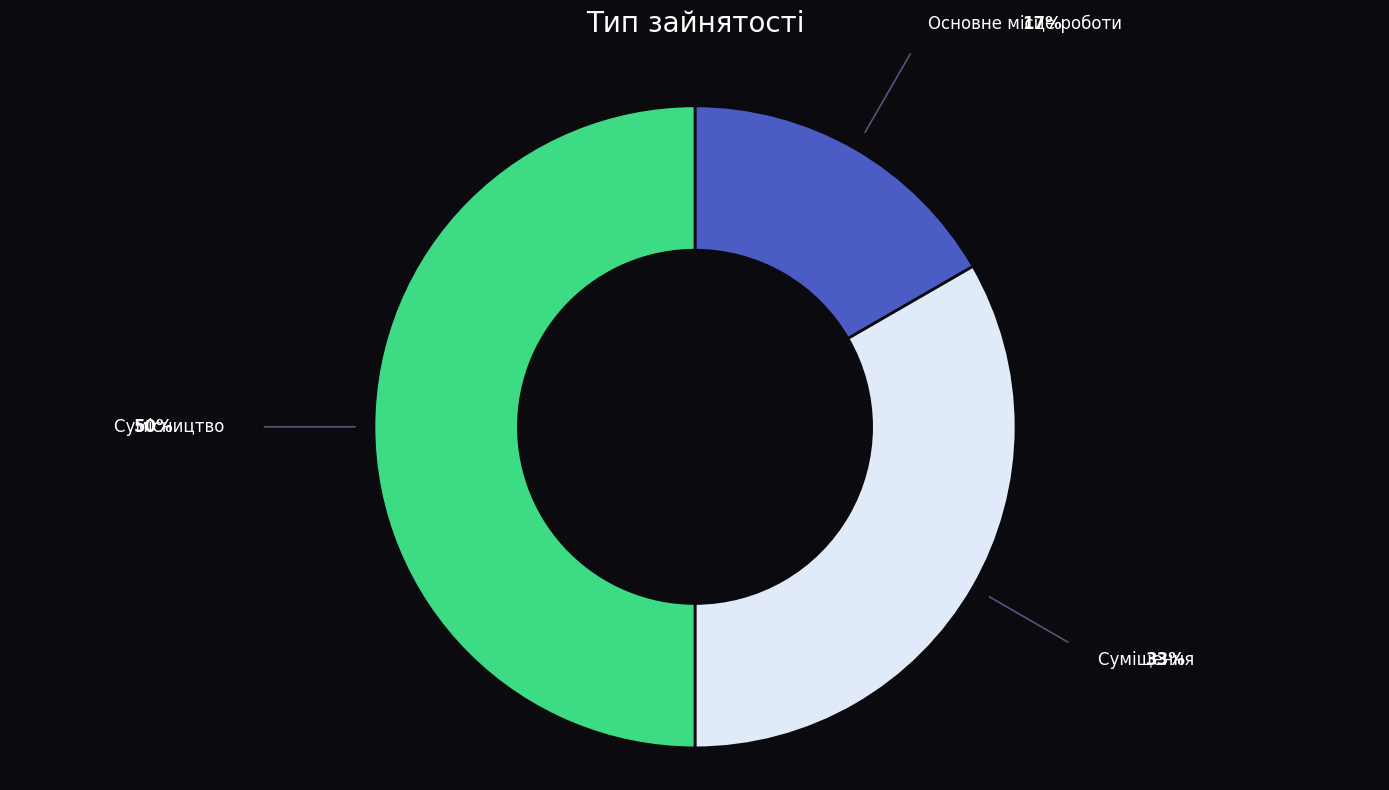

Does Суміщення represent more than half of the total?

No